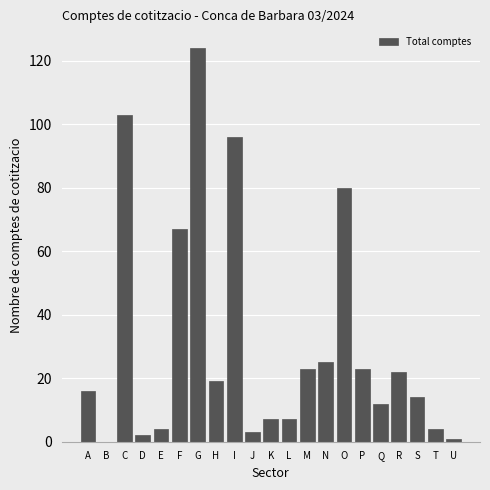

Reading right to left, transcribe all the data shown in this chart.

U=1	T=4	S=14	R=22	Q=12	P=23	O=80	N=25	M=23	L=7	K=7	J=3	I=96	H=19	G=124	F=67	E=4	D=2	C=103	B=0	A=16